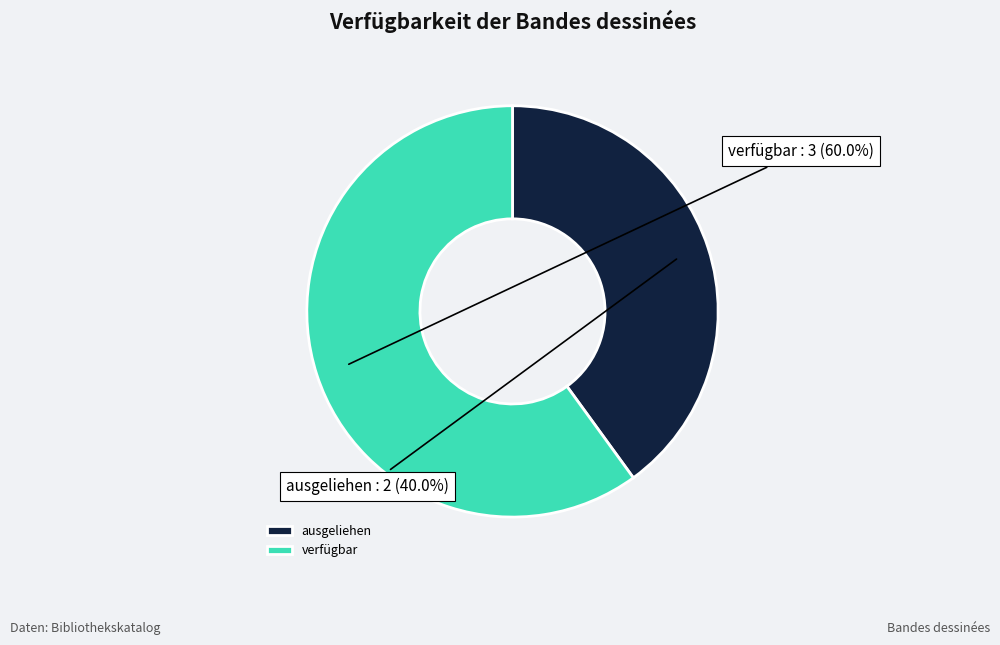

Which slice is the smallest?

ausgeliehen